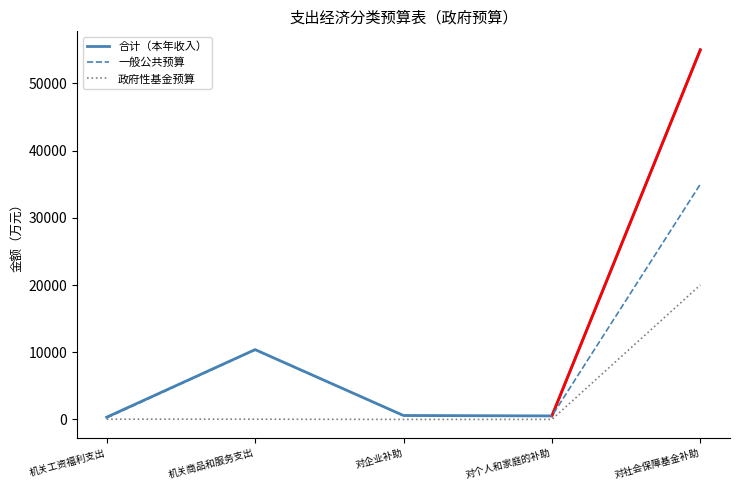

Rank the series by their maximum value, from highest to lowest.

合计（本年收入）, 一般公共预算, 政府性基金预算